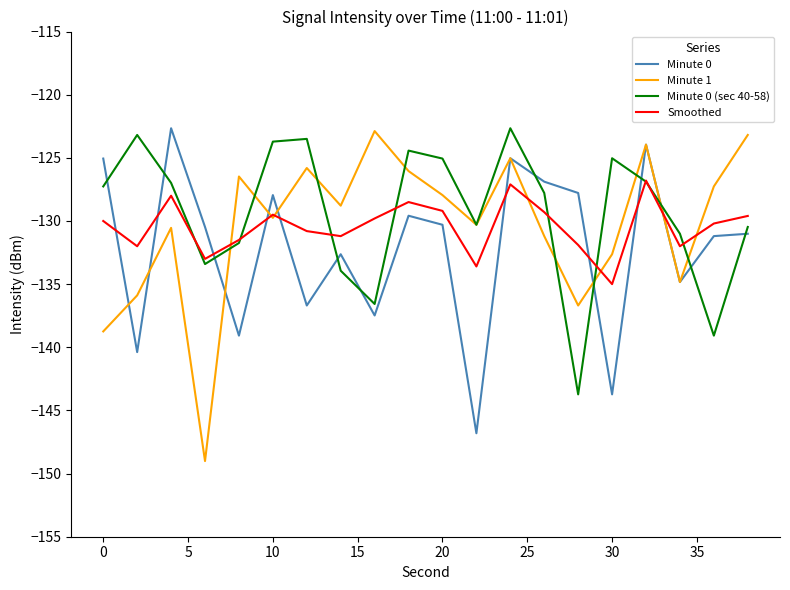

How many times do Minute 0 and Smoothed cross each other?

9